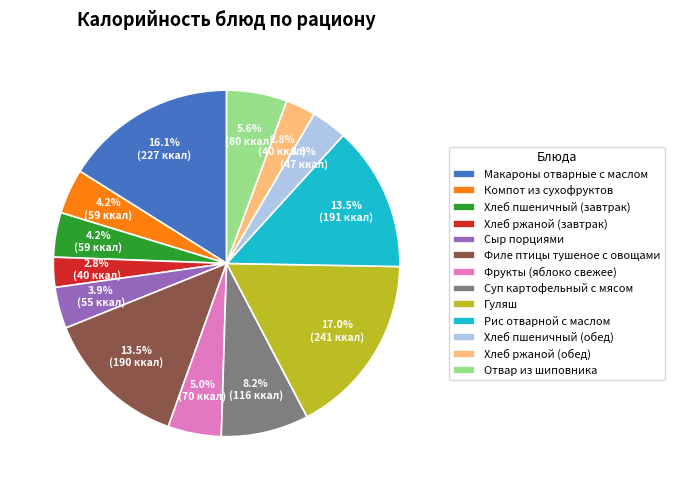

To the nearest percent, what portion does Хлеб ржаной (обед) represent?

3%